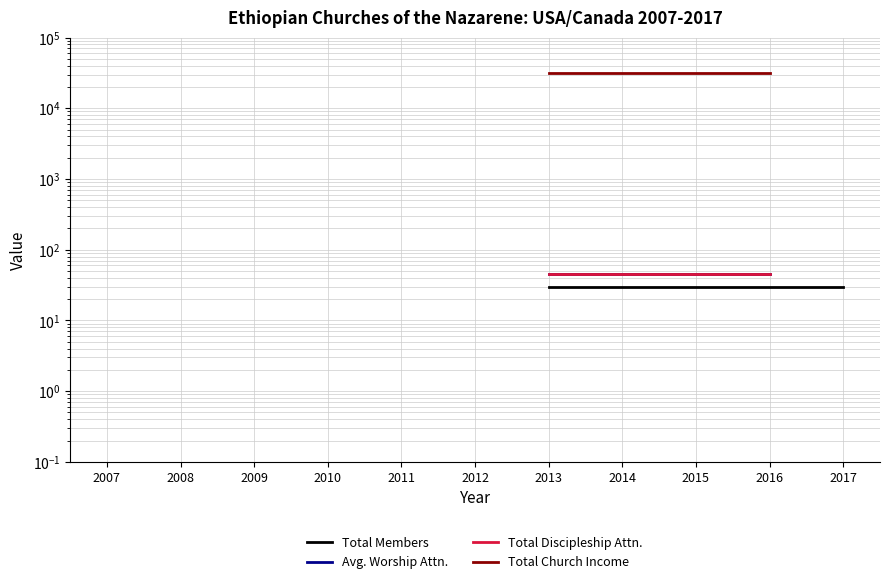

True or false: Avg. Worship Attn. has a value of 45.0 at 2015.

True